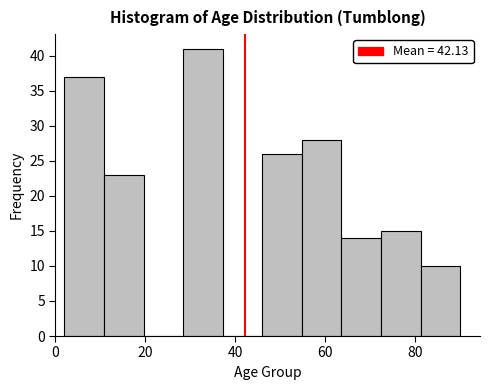

What is the height of the bar covering 28.4 to 37.2 on the x-axis? Neither the bar edges nor the heights are printed on the chart, so give them approximately, as read against the axes.

41